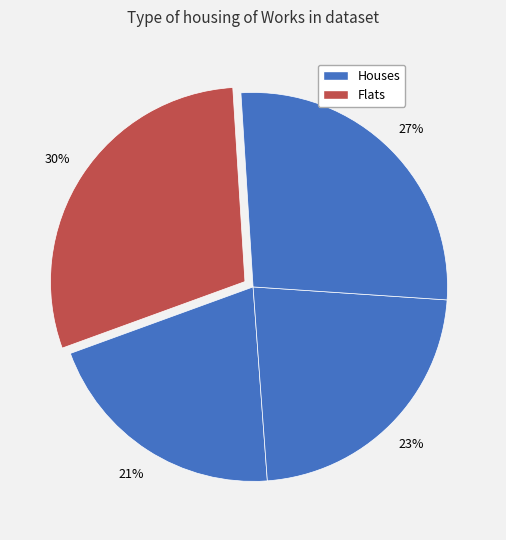

To the nearest percent, what is the difference between the largest and smallest slice percentages?

9%